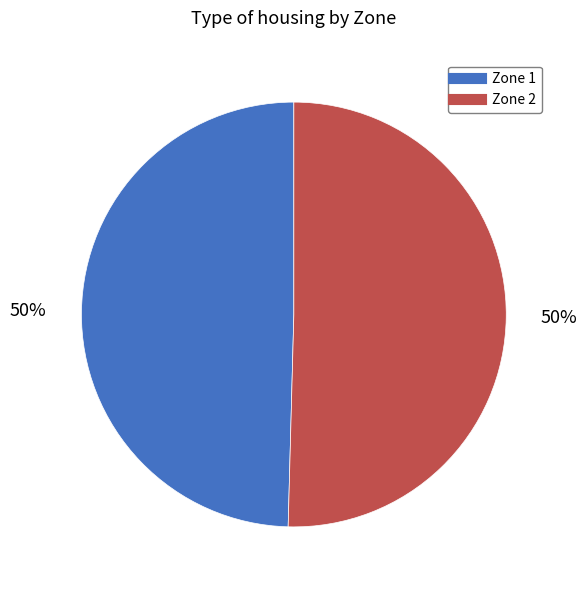

Approximately how many times larger is the value at Zone 1 compared to Zone 2?

1.0